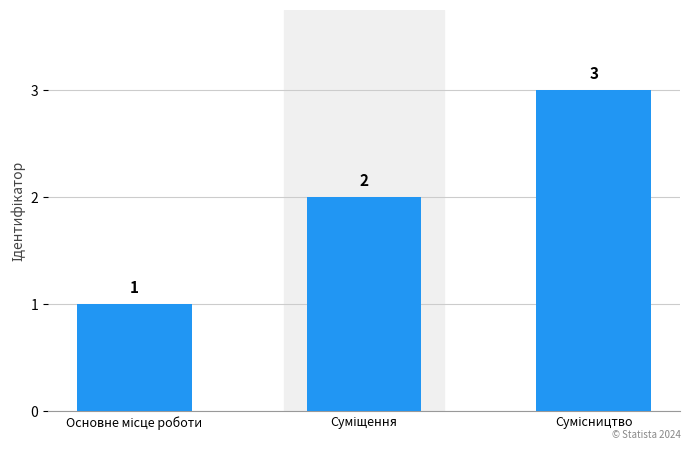

How many categories are shown in the chart?

3